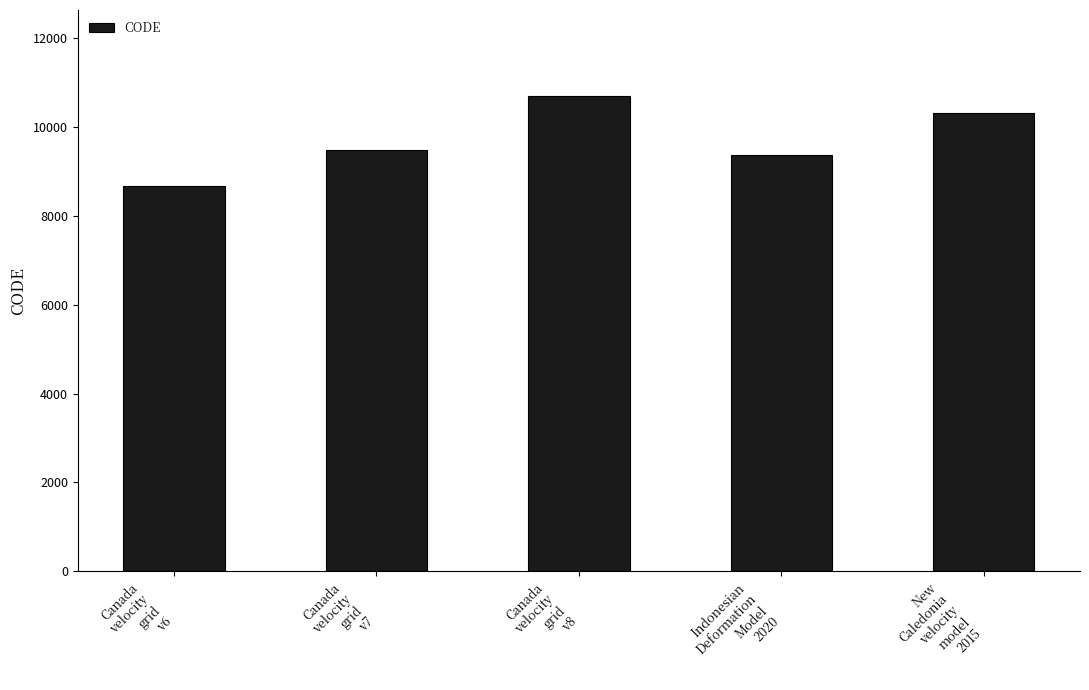

What is the label of the 2nd bar from the right?

Indonesian
Deformation
Model
2020